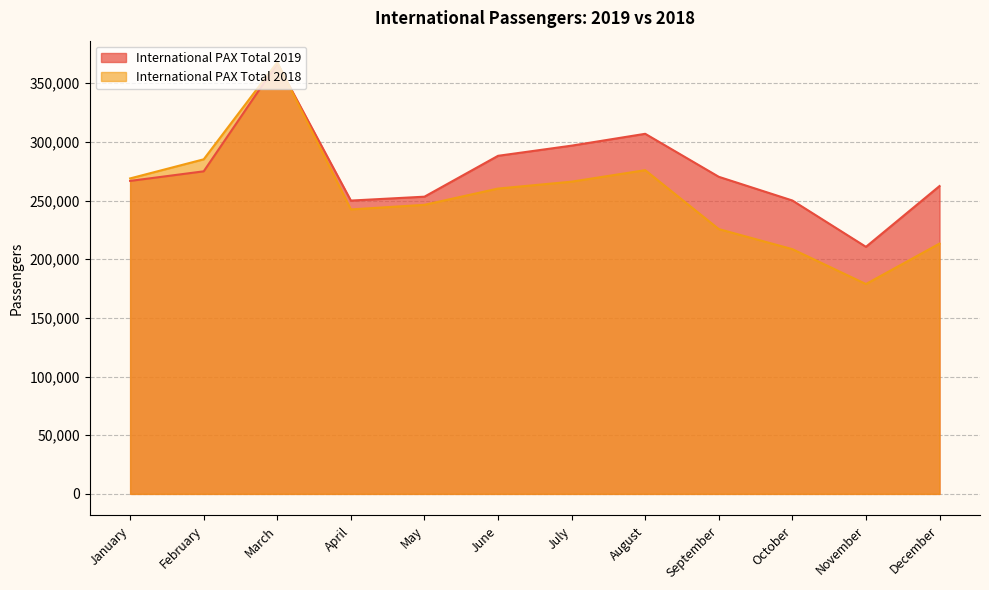

Which series ends up on top after the final intersection of International PAX Total 2018 and International PAX Total 2019?

International PAX Total 2019